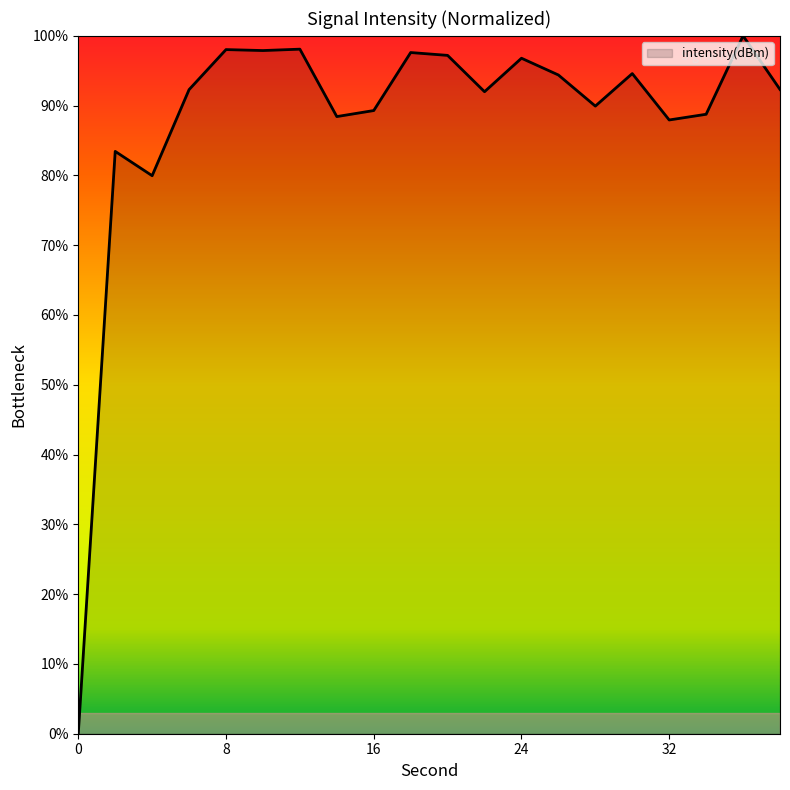

What is the maximum value shown in the chart?

100.0